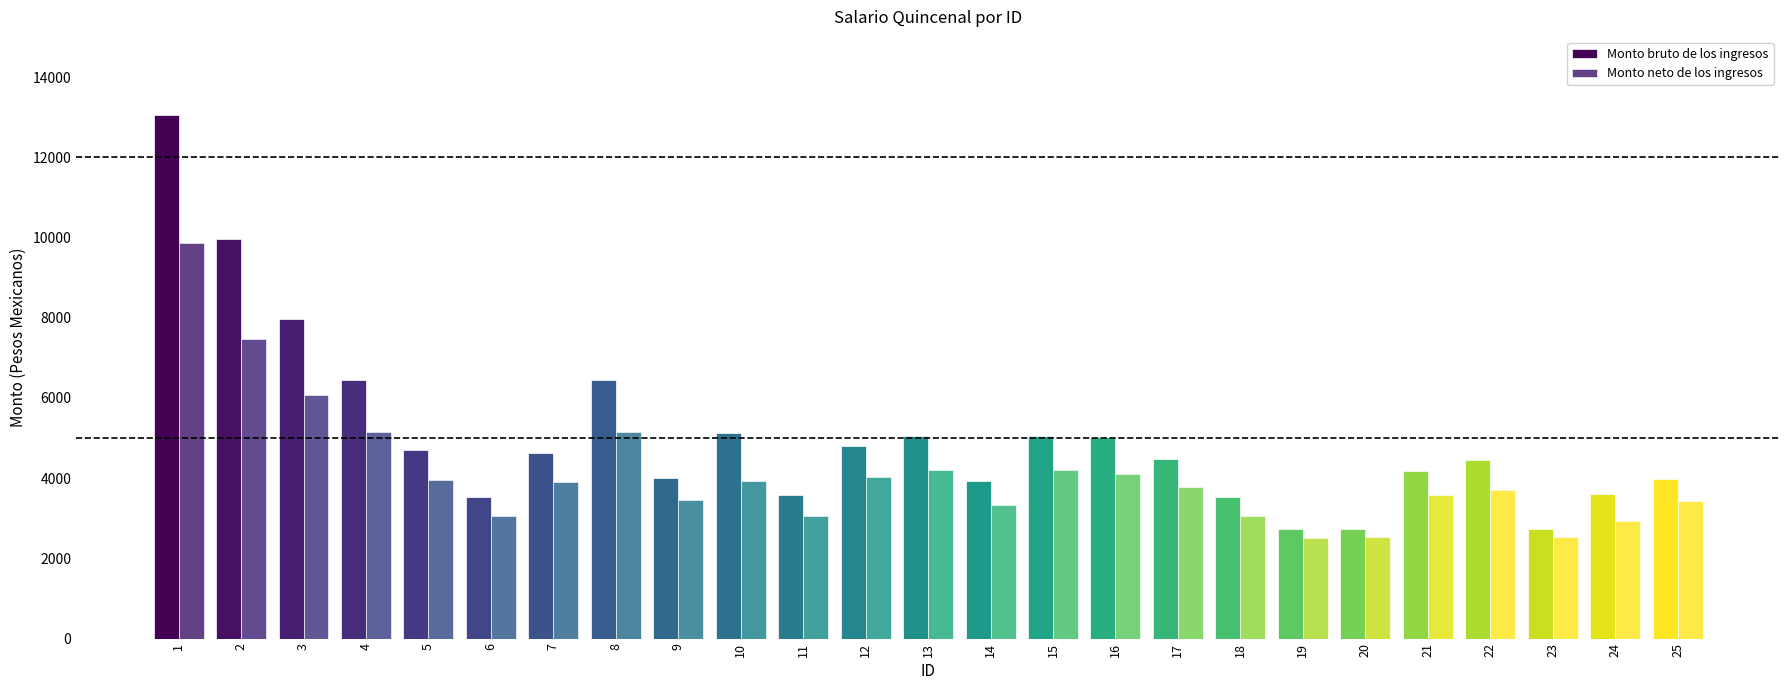

Rank the series by their maximum value, from lowest to highest.

Monto neto de los ingresos, Monto bruto de los ingresos